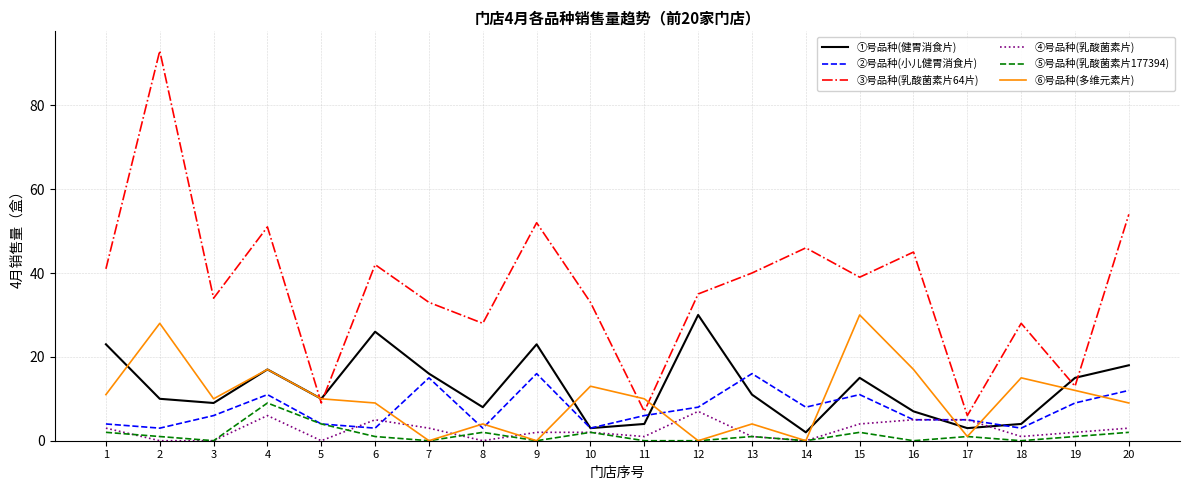

Reading right to left, what are all the values shown in this chart?

①号品种(健胃消食片): 18	15	4	3	7	15	2	11	30	4	3	23	8	16	26	10	17	9	10	23
②号品种(小儿健胃消食片): 12	9	3	5	5	11	8	16	8	6	3	16	3	15	3	4	11	6	3	4
③号品种(乳酸菌素片64片): 54	13	28	6	45	39	46	40	35	7	33	52	28	33	42	9	51	34	93	41
④号品种(乳酸菌素片): 3	2	1	5	5	4	0	1	7	1	2	2	0	3	5	0	6	0	0	3
⑤号品种(乳酸菌素片177394): 2	1	0	1	0	2	0	1	0	0	2	0	2	0	1	4	9	0	1	2
⑥号品种(多维元素片): 9	12	15	1	17	30	0	4	0	10	13	0	4	0	9	10	17	10	28	11